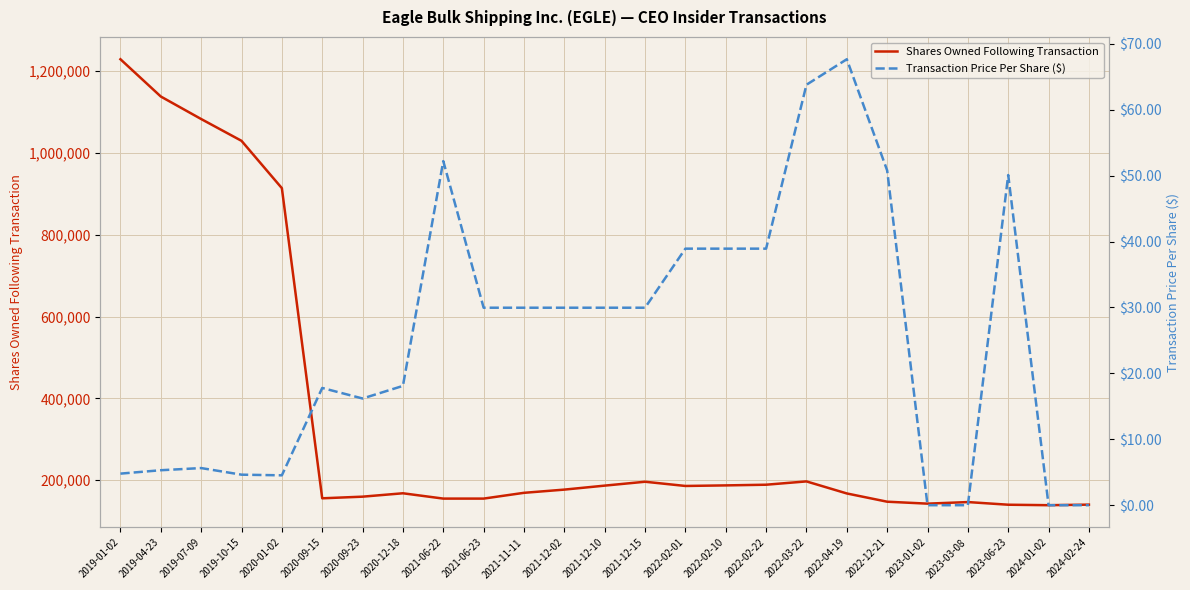

What is the difference between the Shares Owned Following Transaction values at 2019-01-02 and 2022-02-22?

1039597